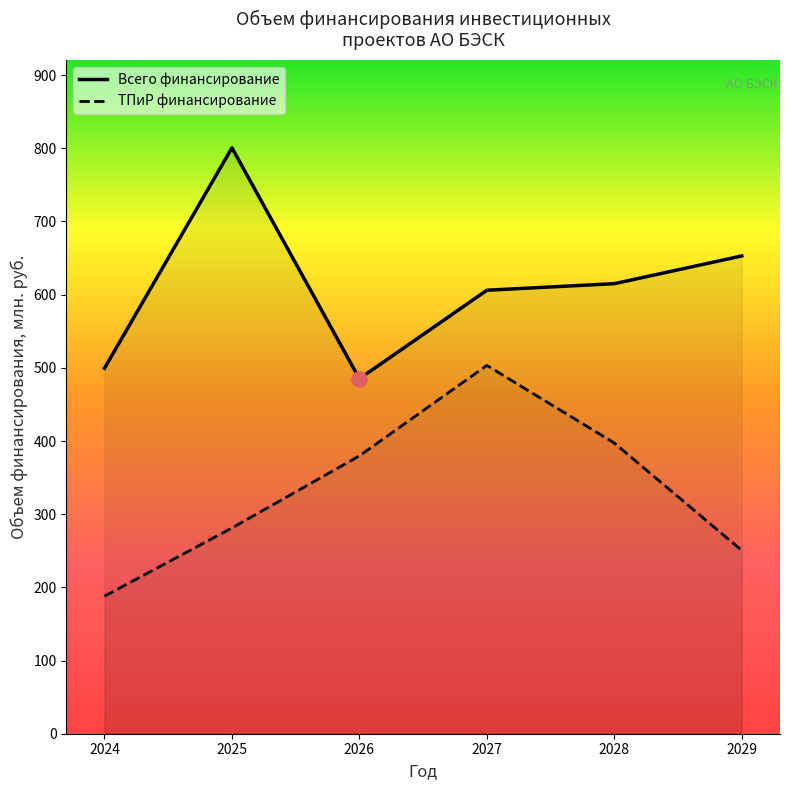

Which series contains the highest Y value?

Всего финансирование